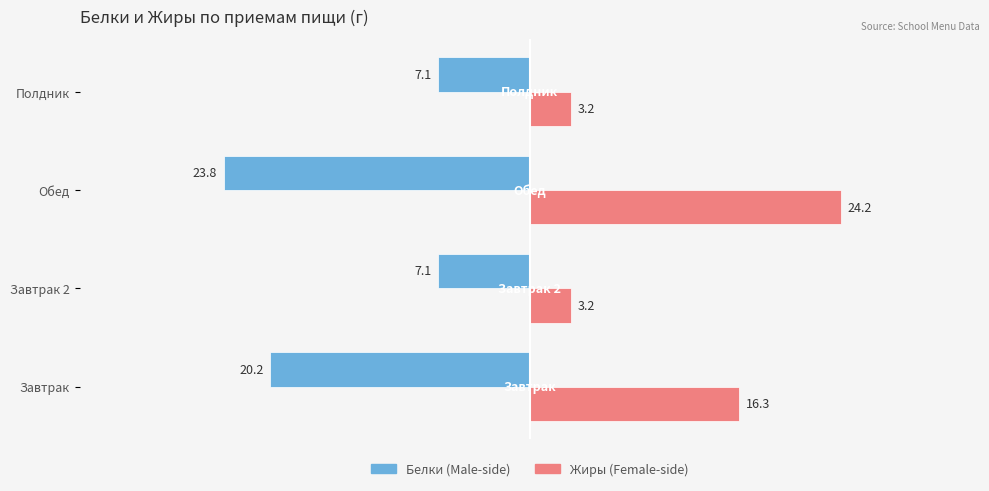

At which category does the chart reach its peak across all series?

Обед